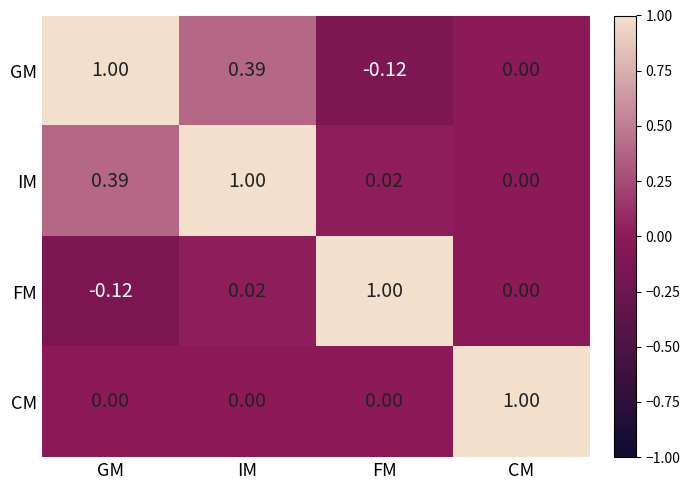

At which label does FM reach its peak?

FM